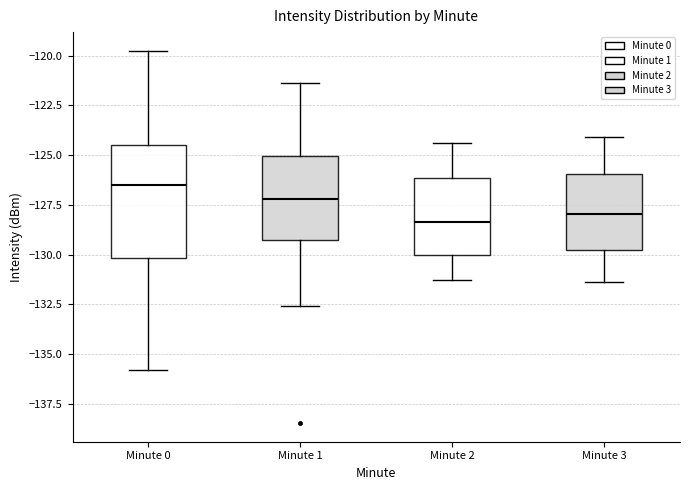

Where is the lower edge of the box for Minute 0 on the y-axis? The values are not printed on the chart, so give them approximately, as read against the axis.

-130.0